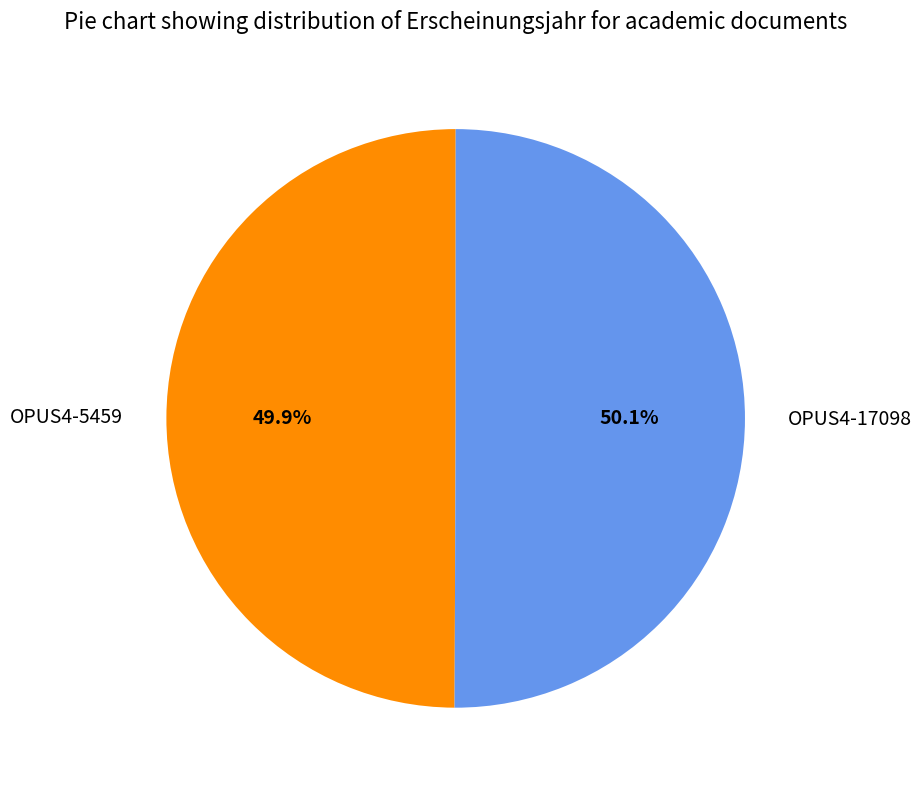

Approximately how many times larger is the value at OPUS4-17098 compared to OPUS4-5459?

1.0